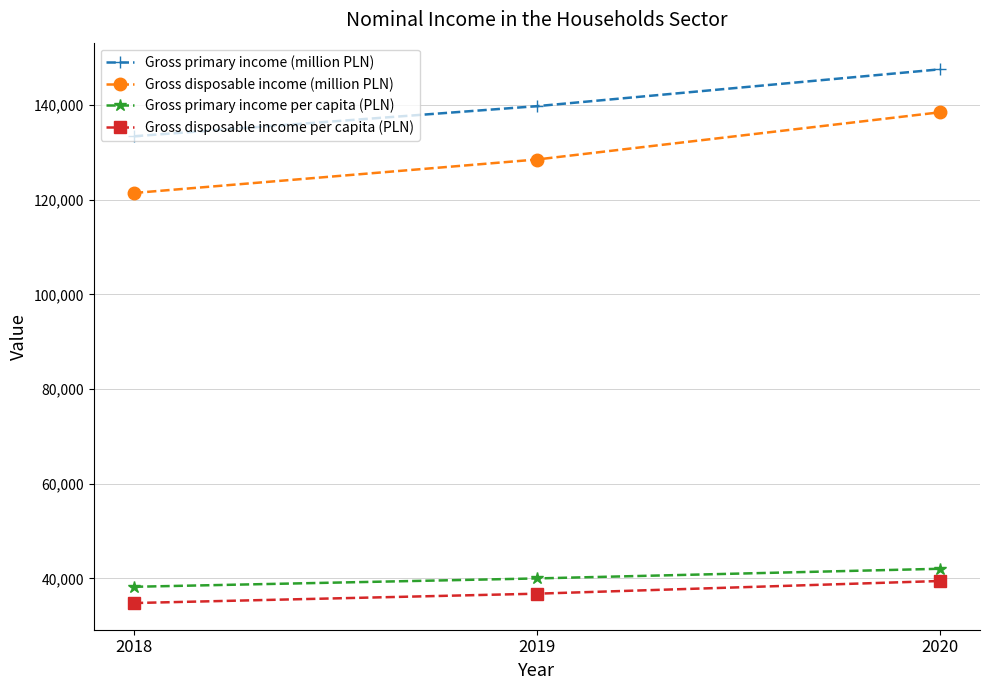

Between 2019 and 2020, which series saw the biggest shift?

Gross disposable income (million PLN)